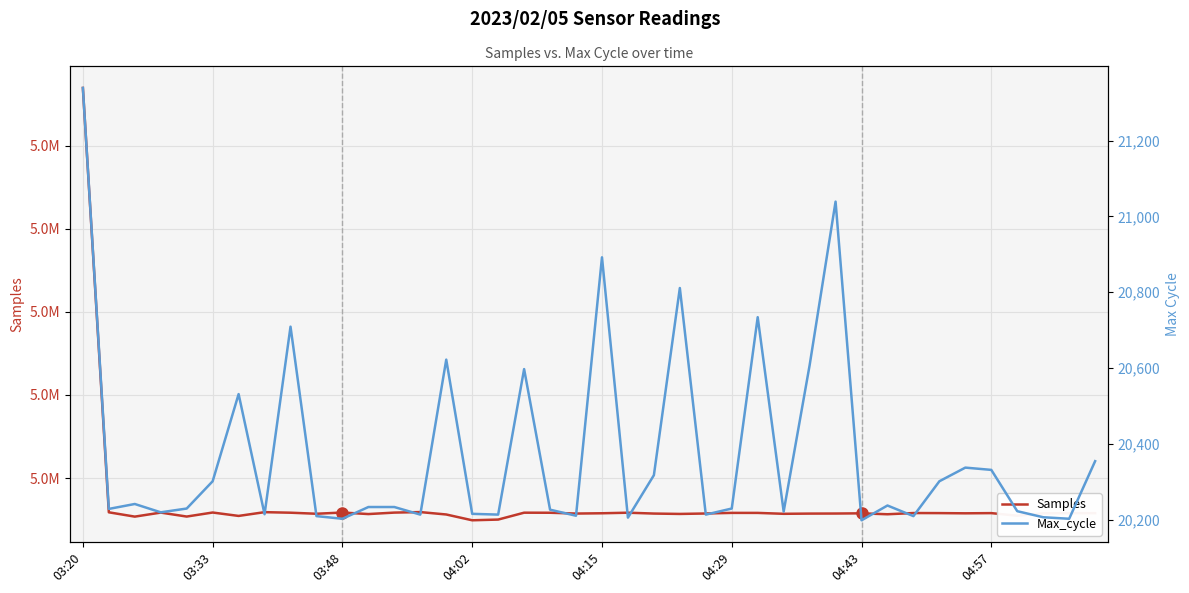

What is the value of the Samples point at the 17th from the left?

4900127